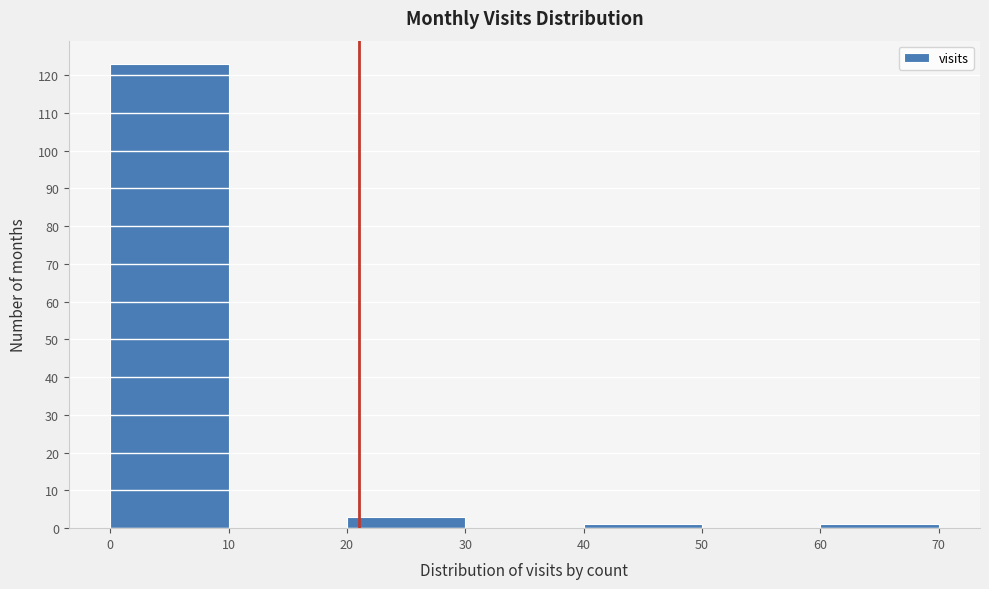

Reading left to right, transcribe this chart: for each bar, give the range it covers on the x-axis and its height. The values are not printed on the chart, so give them approximately, as read against the axis.

0 to 10: 123
10 to 20: 0
20 to 30: 3
30 to 40: 0
40 to 50: 1
50 to 60: 0
60 to 70: 1